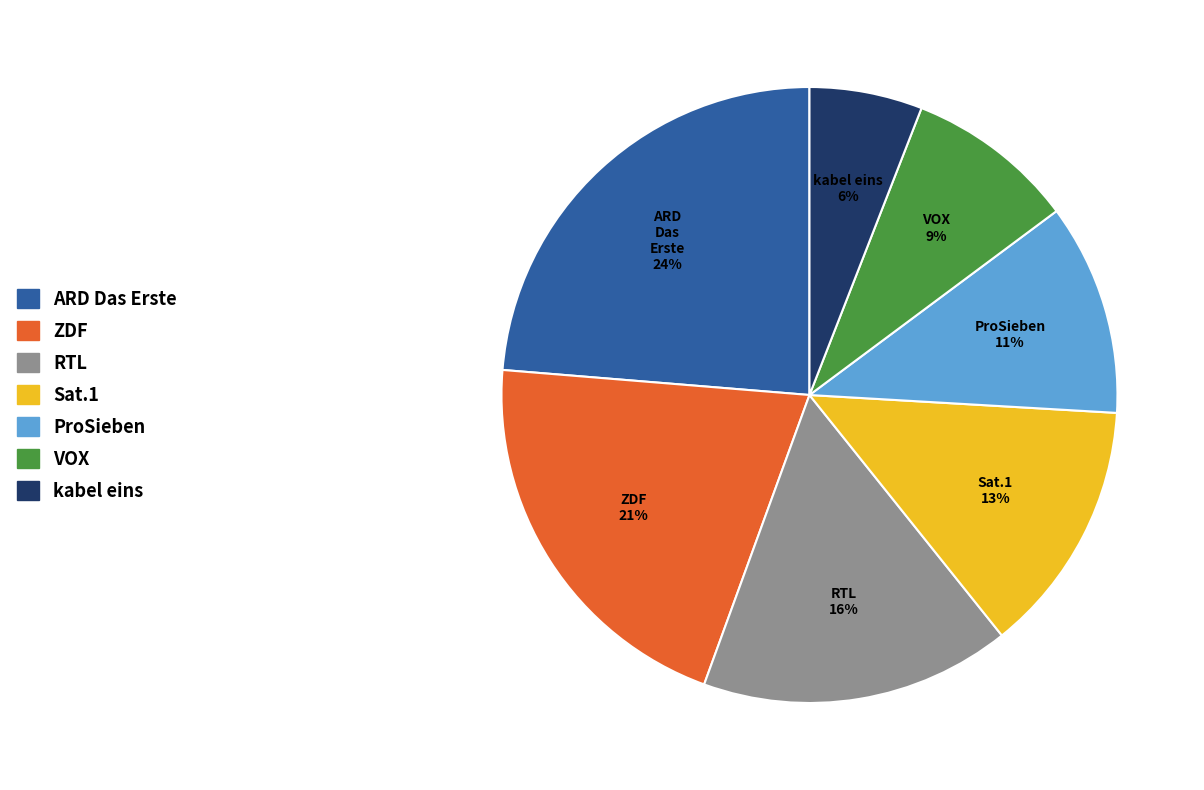

Rank the categories by value from lowest to highest.

kabel eins, VOX, ProSieben, Sat.1, RTL, ZDF, ARD Das Erste